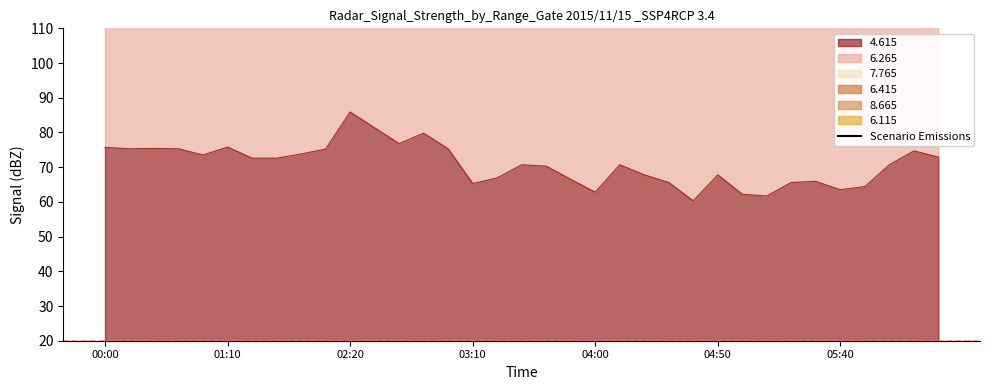

Where does the data first go above 376?

00:00